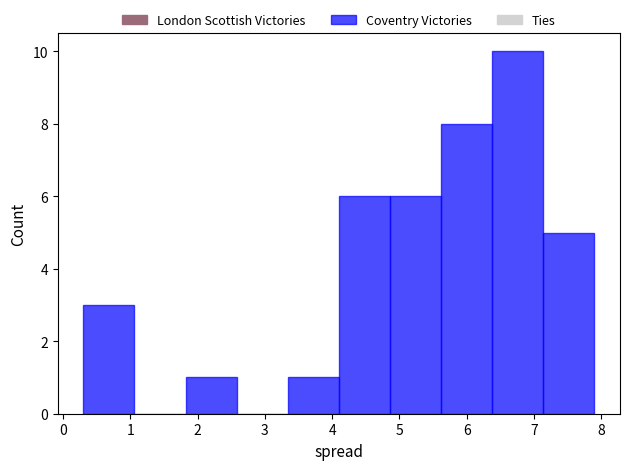

Which range on the x-axis has the tallest bar?

6.38 to 7.14